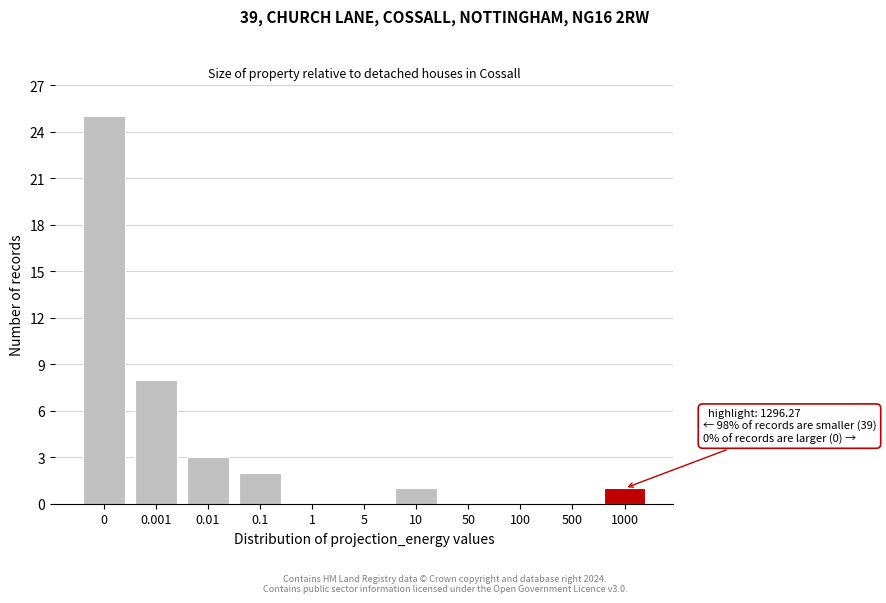

Reading left to right, extract all data points from this chart.

0=25	0.001=8	0.01=3	0.1=2	1=0	5=0	10=1	50=0	100=0	500=0	1000=1